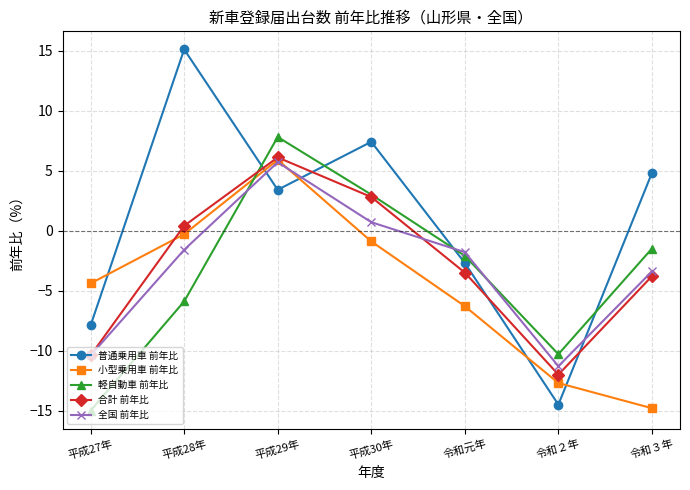

Is the value of 小型乗用車 前年比 at 平成27年 greater than the value of 普通乗用車 前年比 at 平成29年?

No